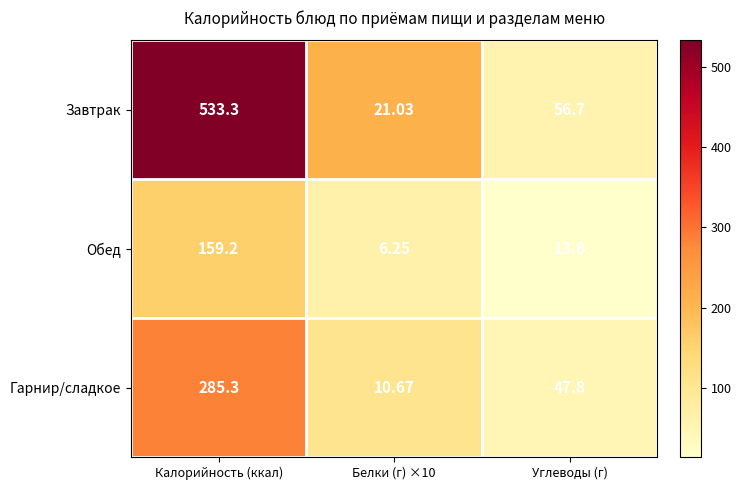

Which category has the highest value across all series?

Калорийность (ккал)